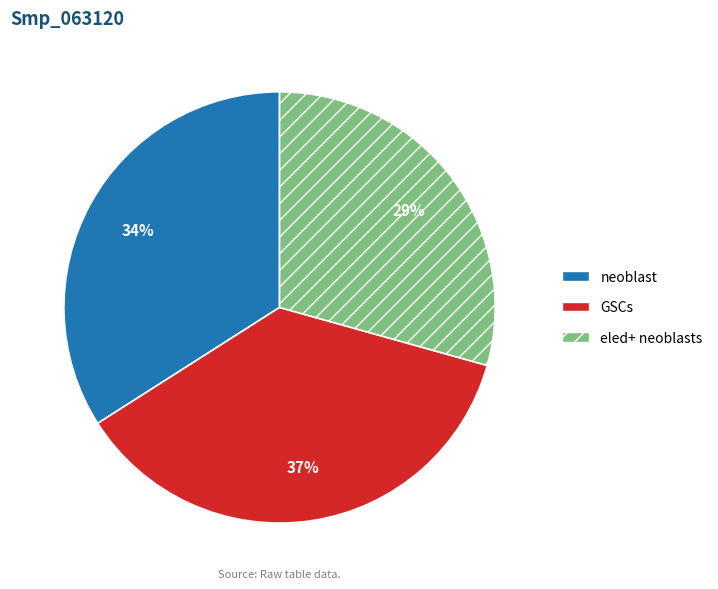

Does any single category account for the majority?

No